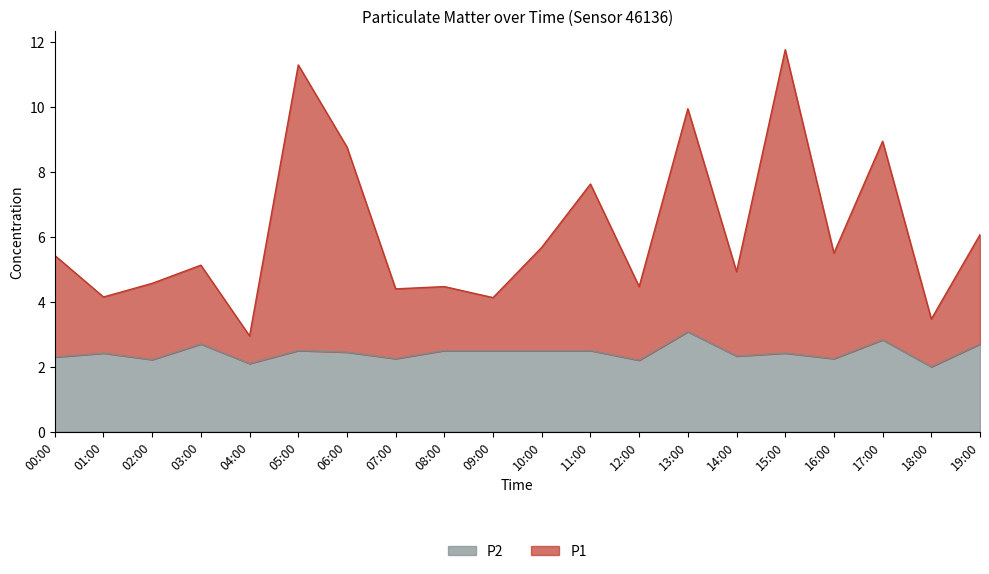

What is the label of the 3rd point from the left?

02:00